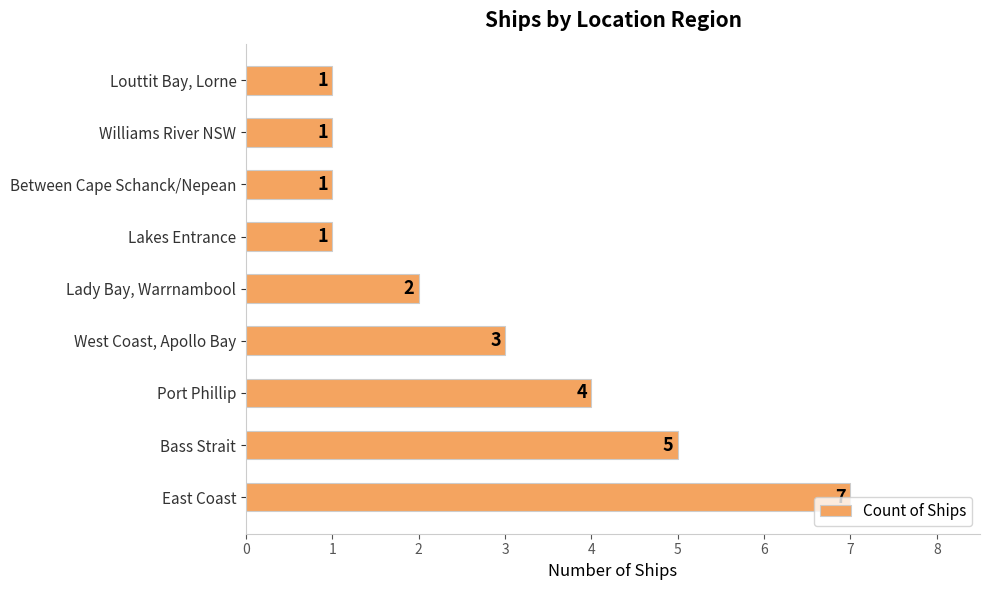

True or false: the data shows 8 at Bass Strait.

False